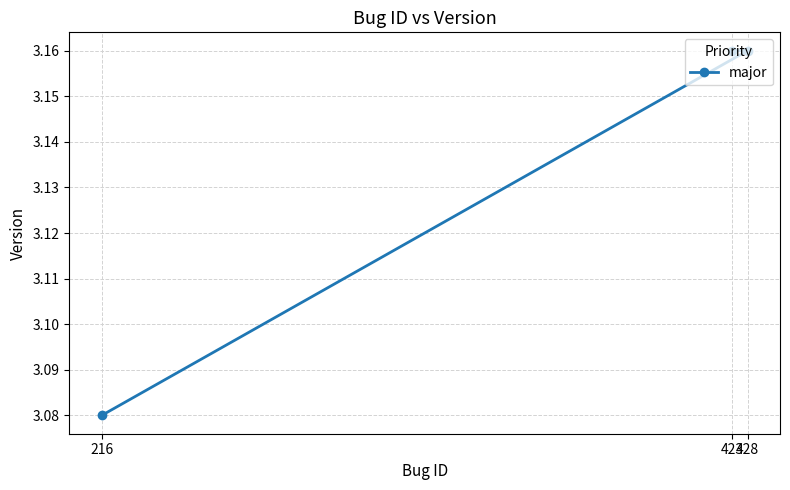

Between 428 and 423, which is larger?

428